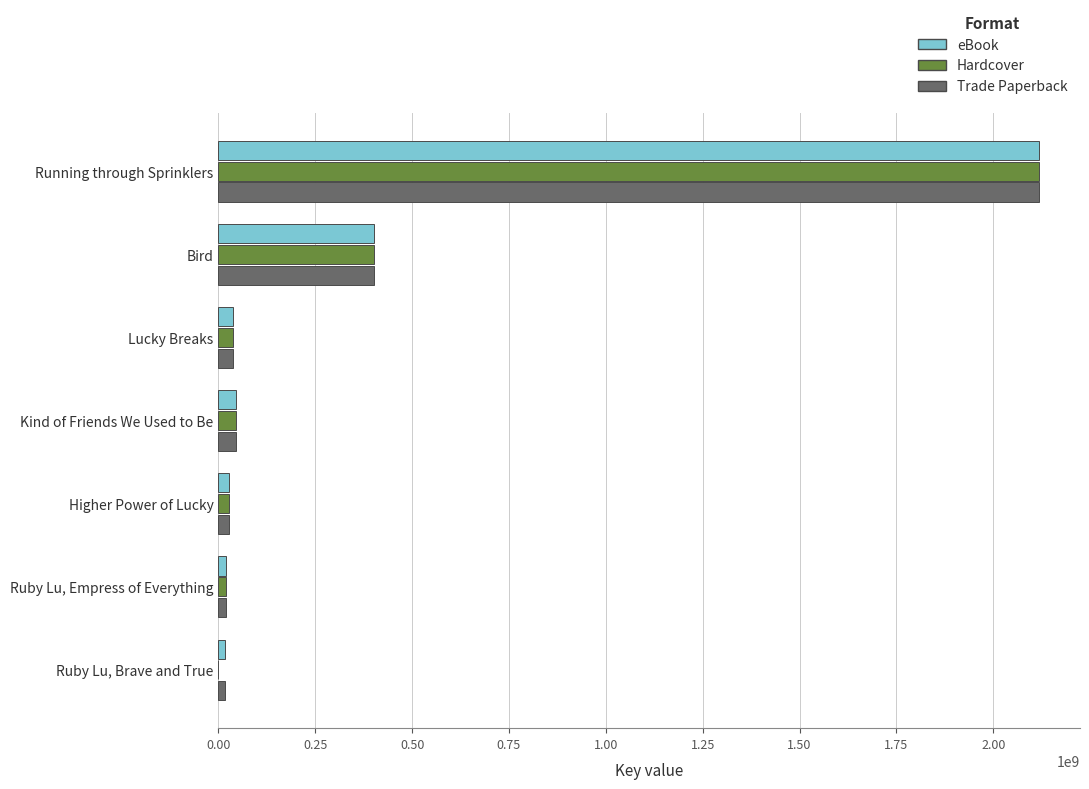

Is the value of eBook at Bird greater than the value of Trade Paperback at Higher Power of Lucky?

Yes